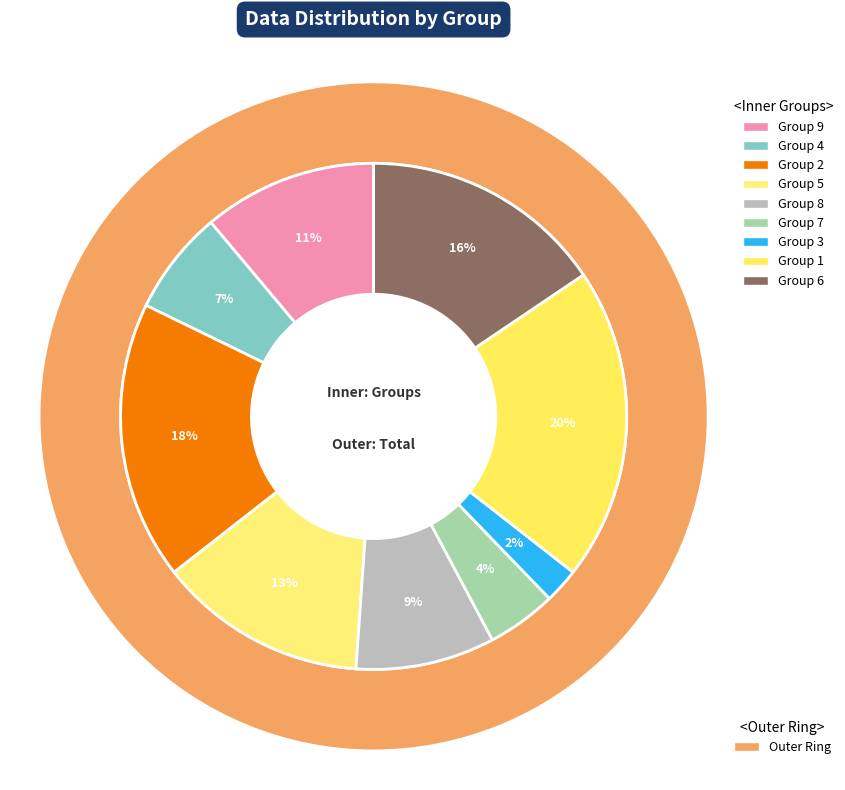

To the nearest percent, what portion does 4 represent?

7%